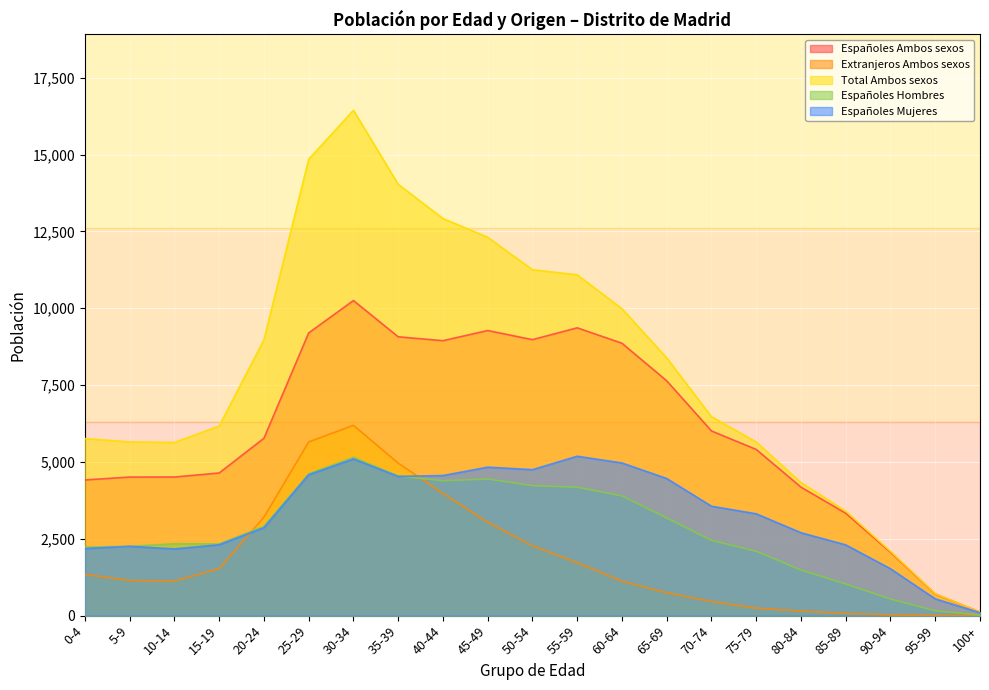

At which category is the sum across all series the highest?

30-34